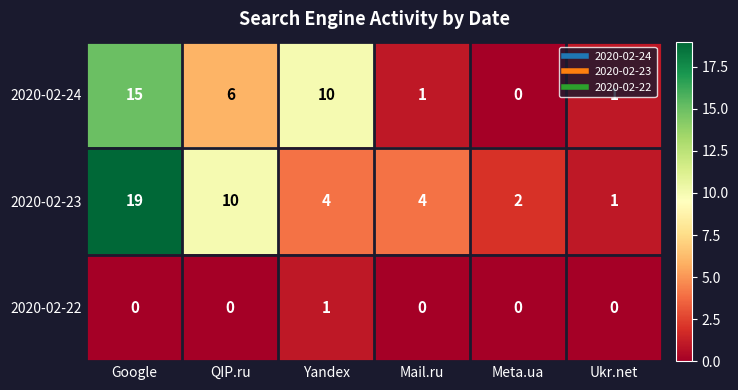

The value of 2020-02-22 at Meta.ua is 0. True or false?

True